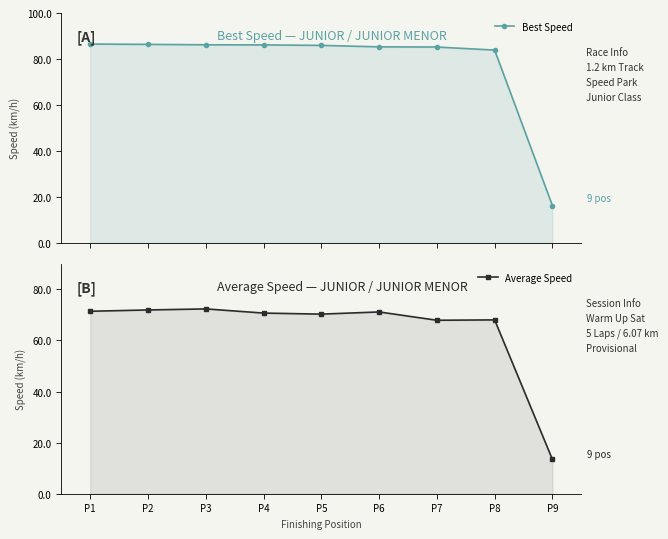

What is the difference between the Best Speed values at P4 and P2?

0.2